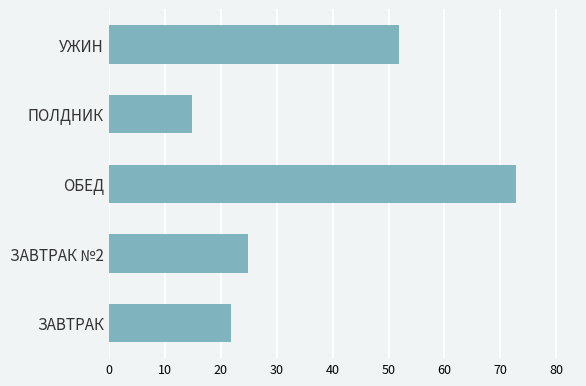

What is the sum of all values?

186.1